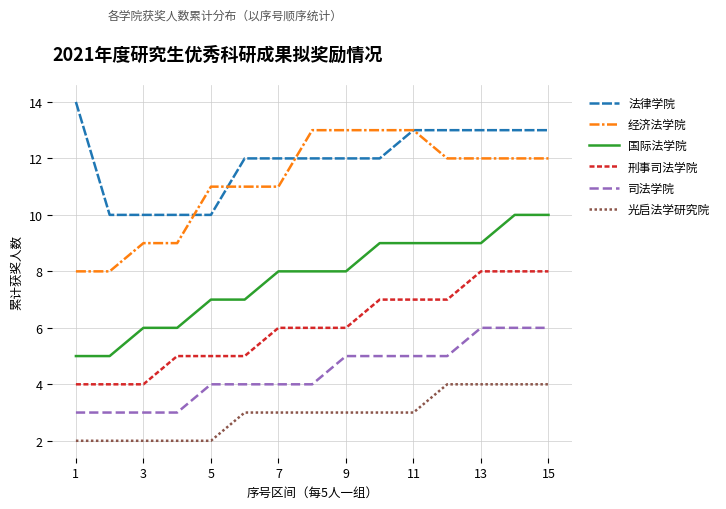

True or false: 法律学院 and 国际法学院 intersect in this chart.

False